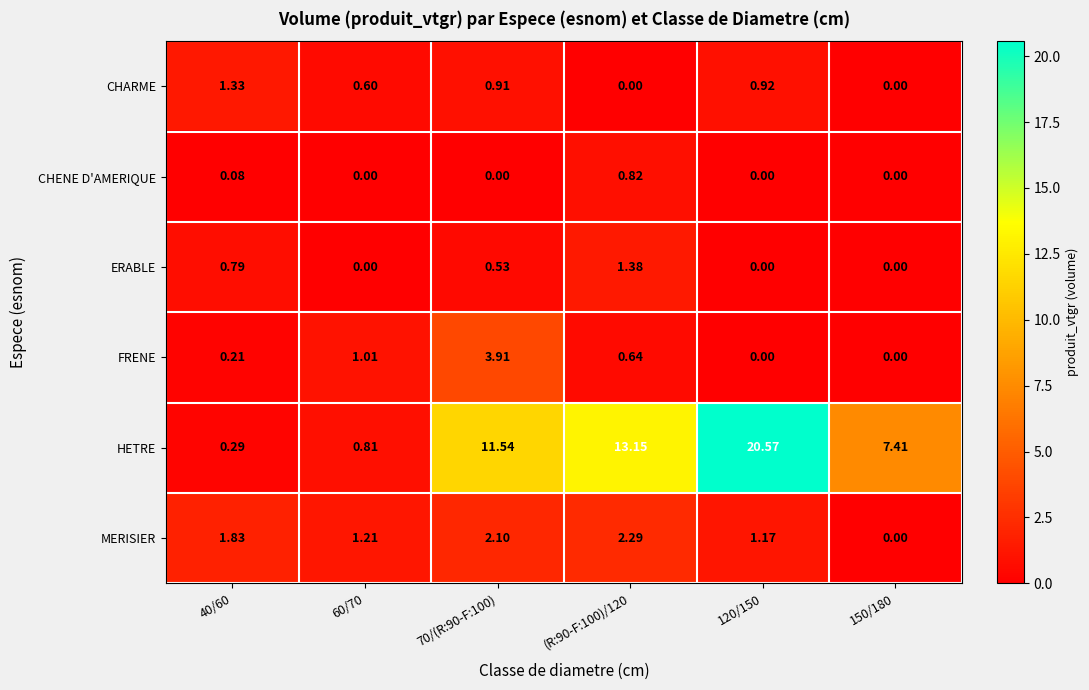

What is the maximum value shown in the chart?

20.6